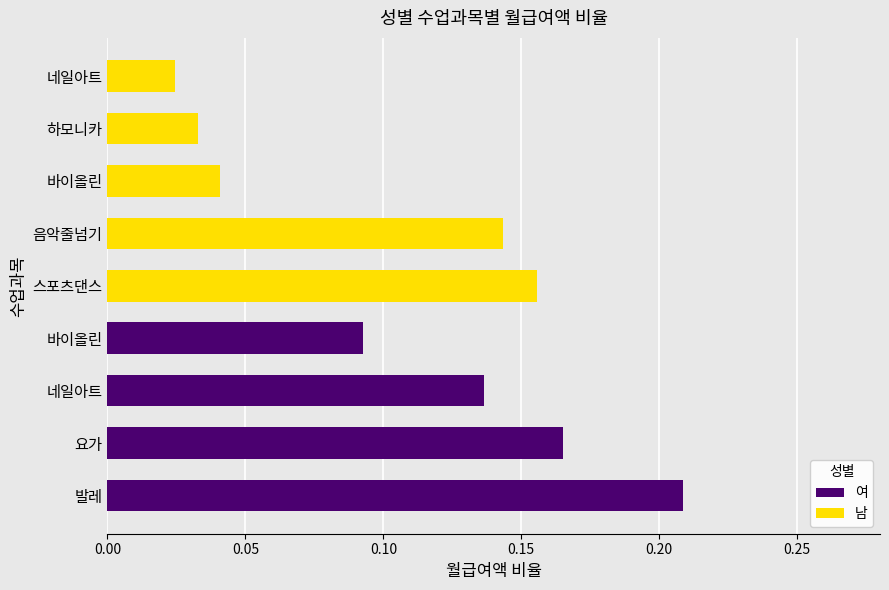

What is the sum of all 남 values?

0.4